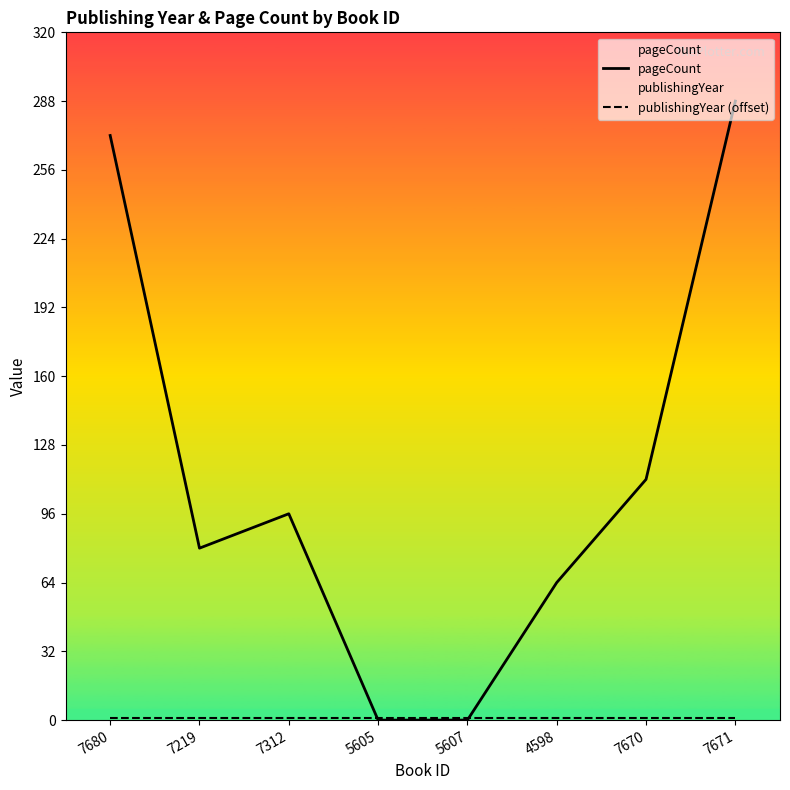

The pageCount series shows 288 at 7671. True or false?

True